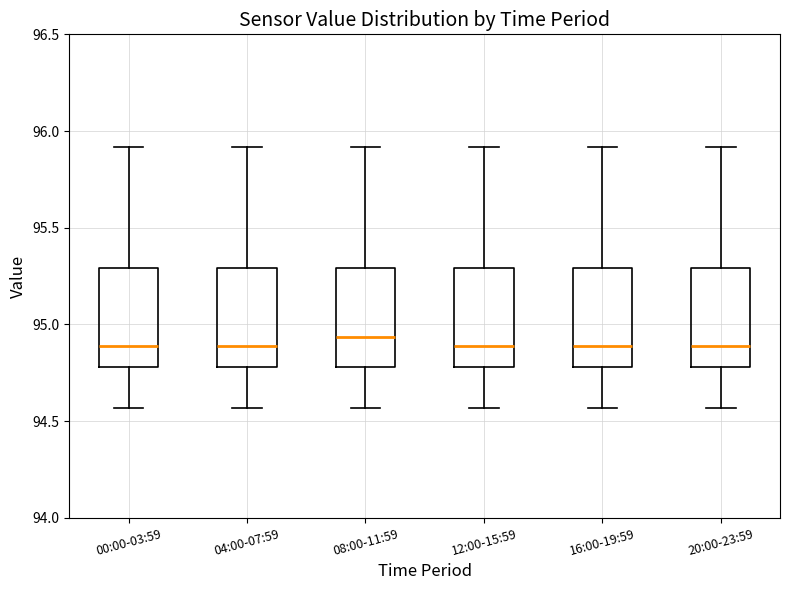

Reading left to right, transcribe this box plot: for each box, give where its median line is, the range the box spans, and where its two whiskers end, as read against the y-axis. The values are not printed on the chart, so give them approximately, as read against the axis.

00:00-03:59: median 94.90, box 94.80 to 95.30, whiskers 94.55 to 95.90
04:00-07:59: median 94.90, box 94.80 to 95.30, whiskers 94.55 to 95.90
08:00-11:59: median 94.95, box 94.80 to 95.30, whiskers 94.55 to 95.90
12:00-15:59: median 94.90, box 94.80 to 95.30, whiskers 94.55 to 95.90
16:00-19:59: median 94.90, box 94.80 to 95.30, whiskers 94.55 to 95.90
20:00-23:59: median 94.90, box 94.80 to 95.30, whiskers 94.55 to 95.90